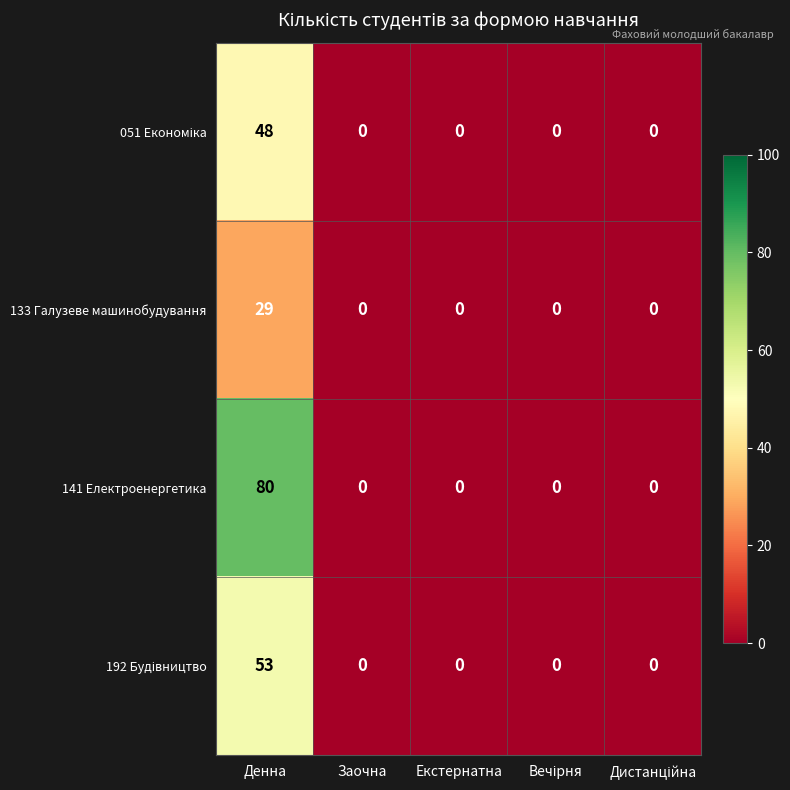

What is the maximum value shown in the chart?

80